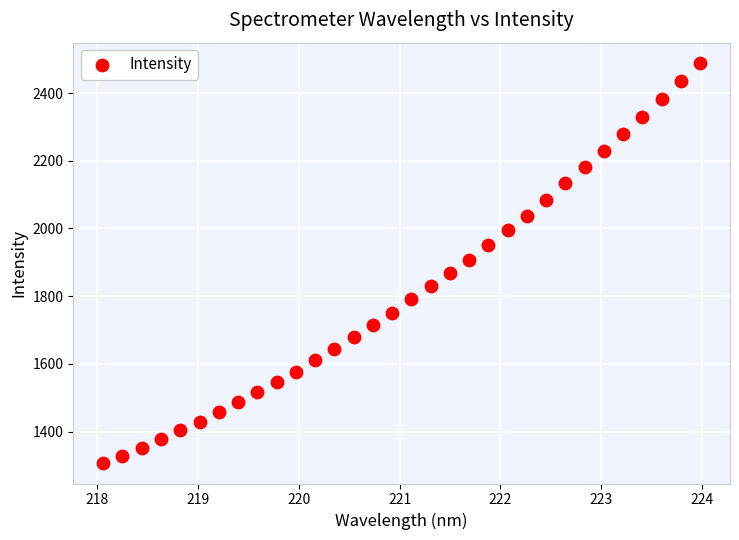

What is the range of Y values (max minus min)?

1184.0